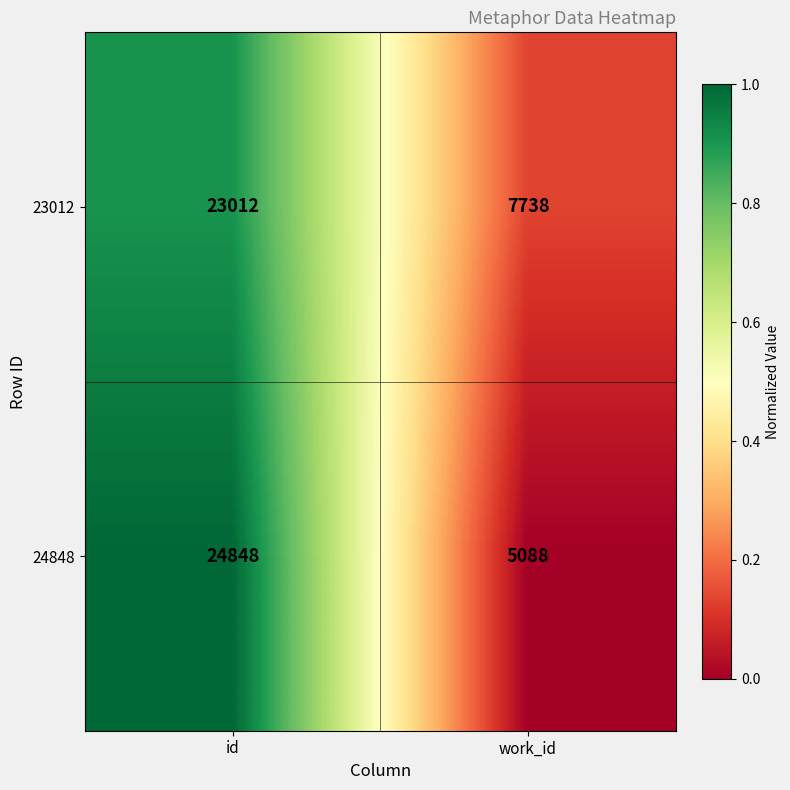

Which category has the highest value across all series?

id